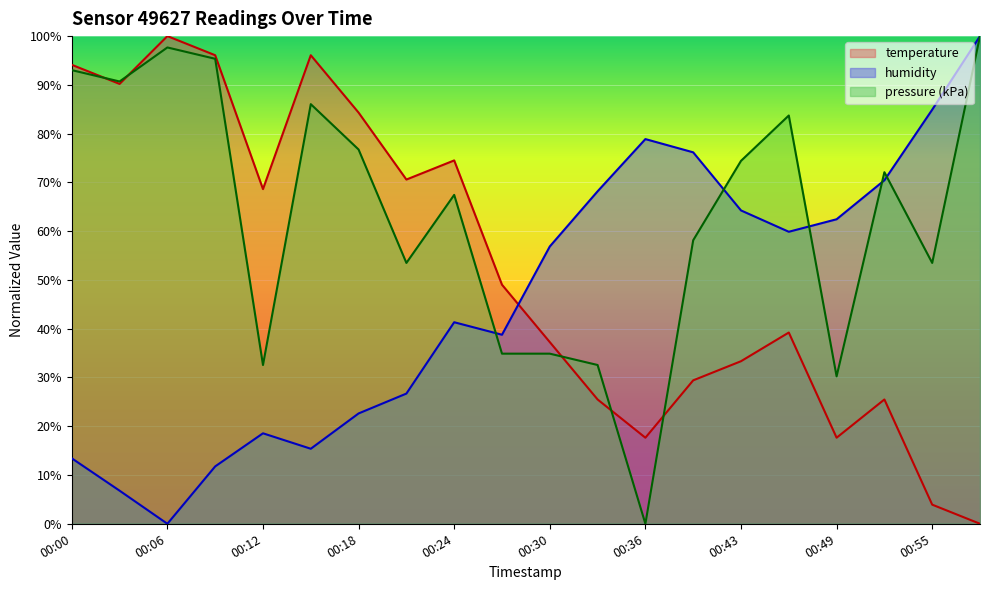

How many distinct data groups are displayed?

3